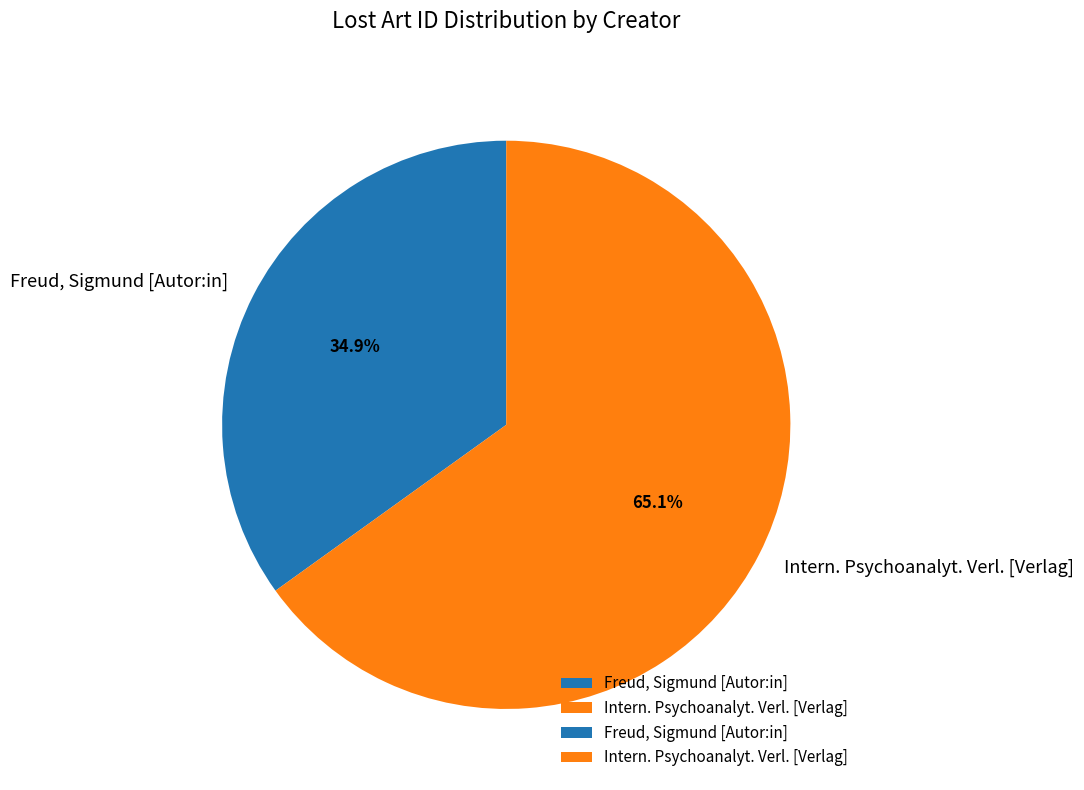

Is the sum of Freud, Sigmund [Autor:in] and Intern. Psychoanalyt. Verl. [Verlag] greater than half?

Yes